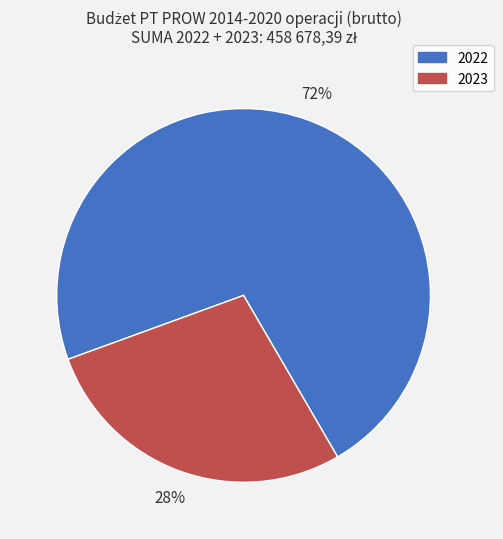

Which slice is the largest?

2022